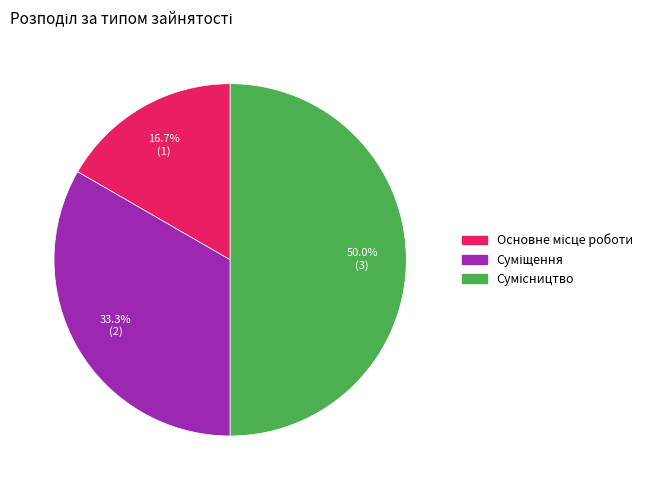

How many segments does this pie chart have?

3